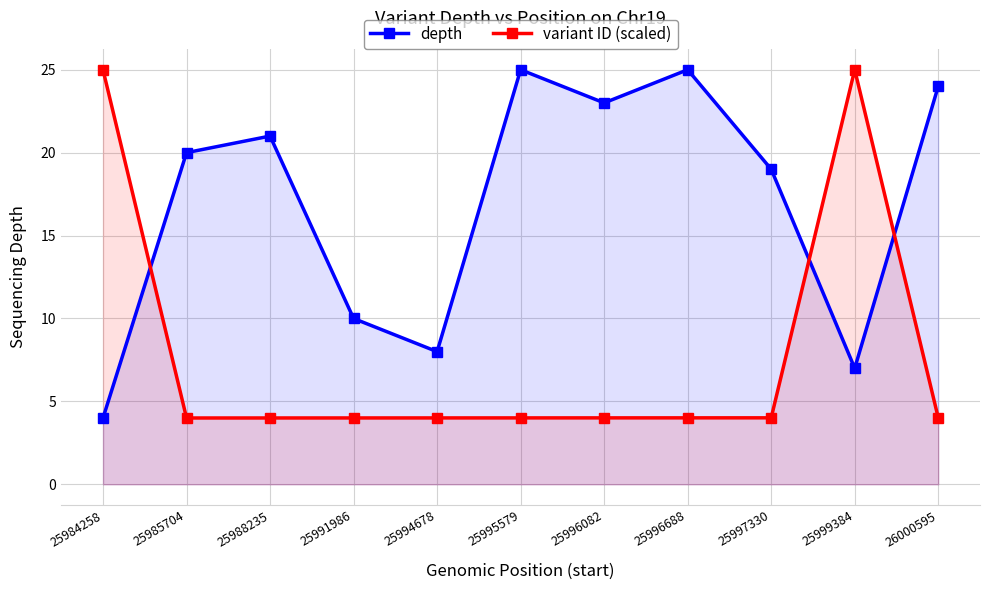

True or false: depth and variant ID (scaled) intersect in this chart.

True